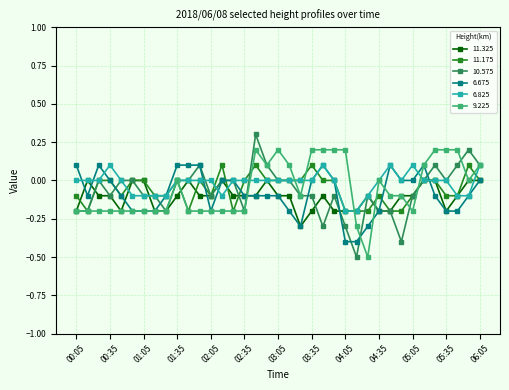

What are all the series names shown in the legend?

11.325, 11.175, 10.575, 6.675, 6.825, 9.225